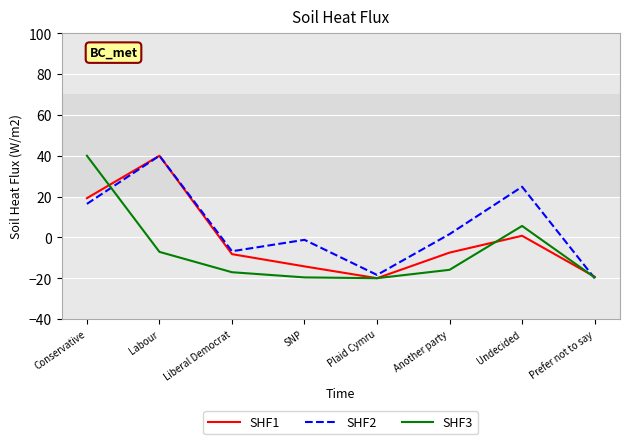

Which series has the largest total across all categories?

SHF2